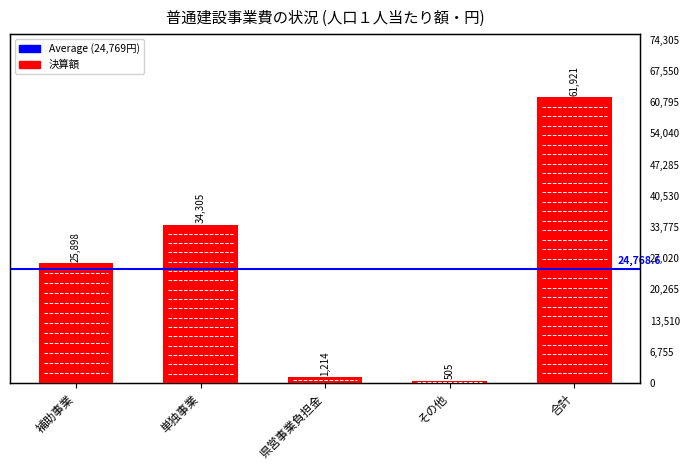

Does the chart contain any negative values?

No